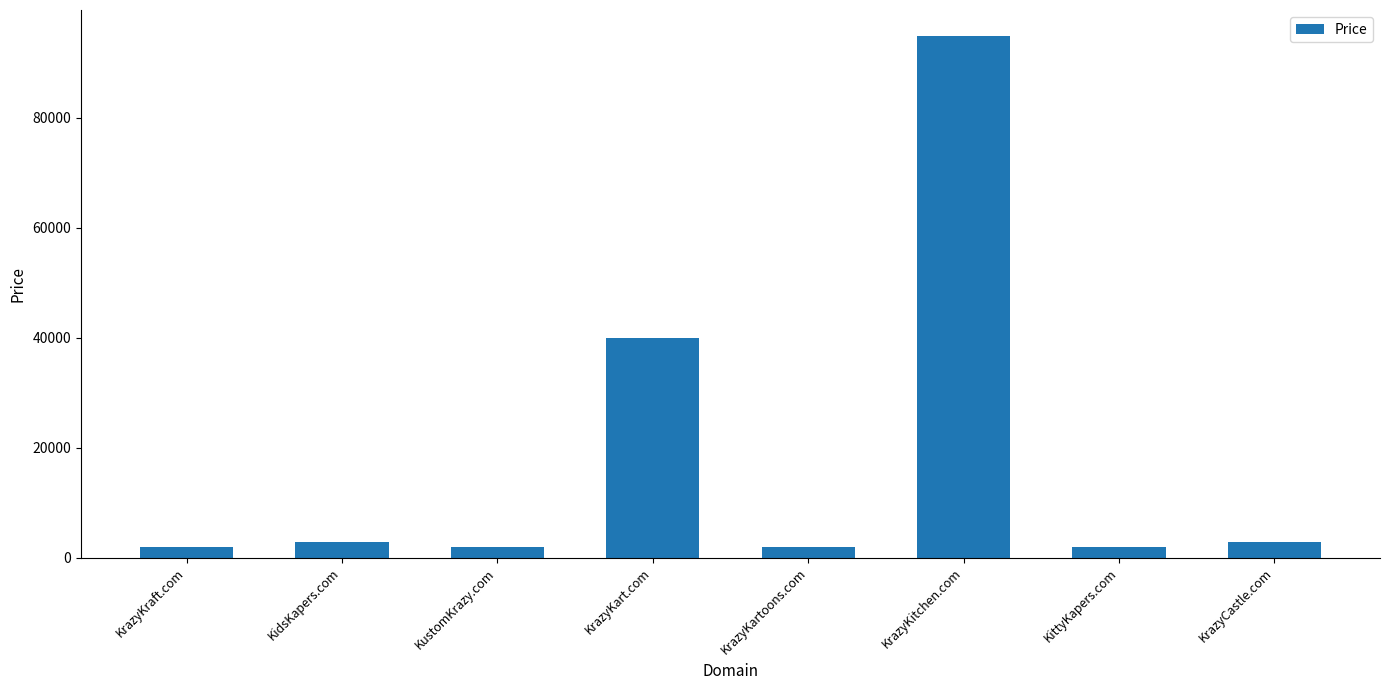

Where is the data nearest to the value 48388?

KrazyKart.com